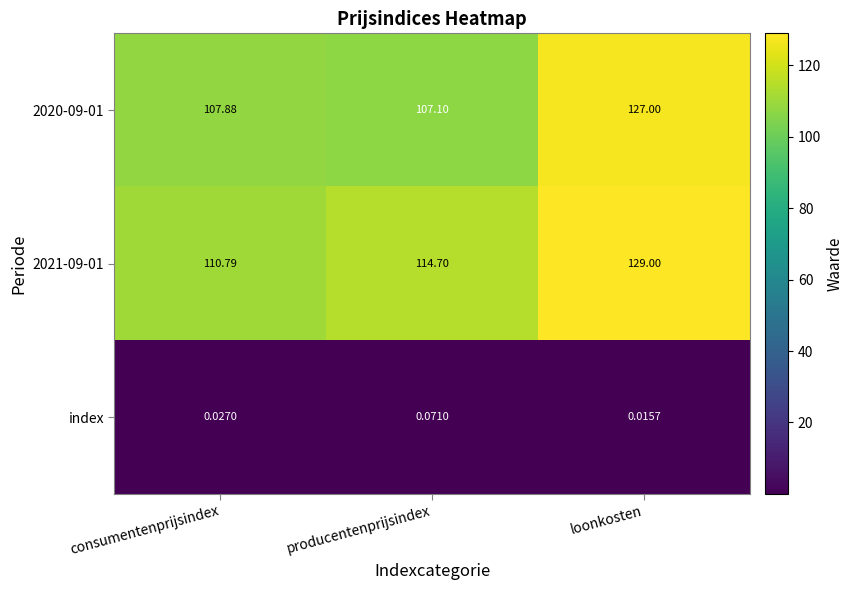

Which series has the largest range (max minus min)?

2020-09-01